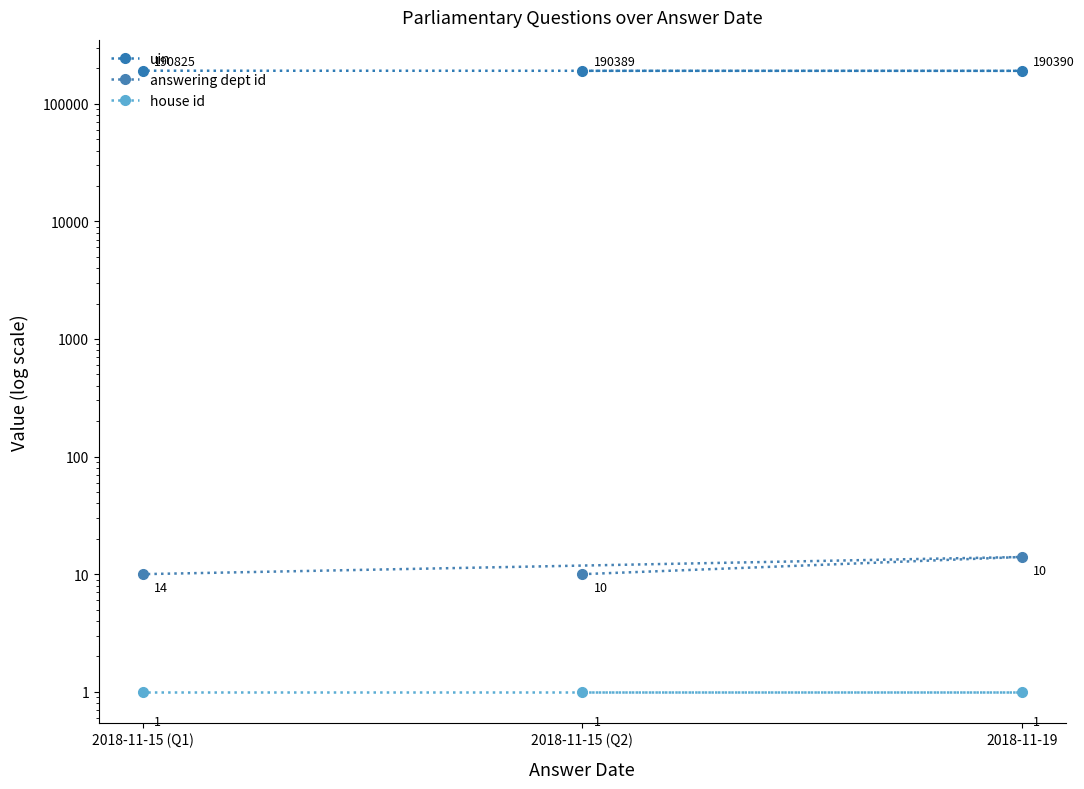

At how many categories does at least one series exceed 45323?

3